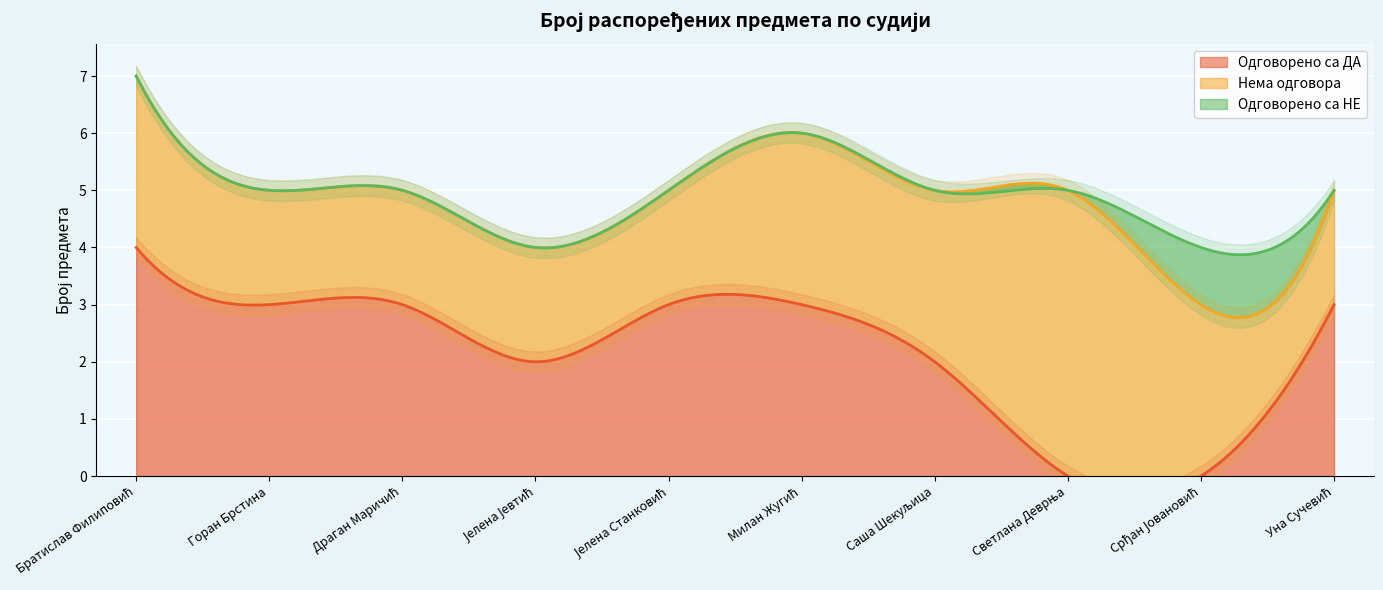

True or false: Одговорено са НЕ has a value of -1 at Јелена Јевтић.

False